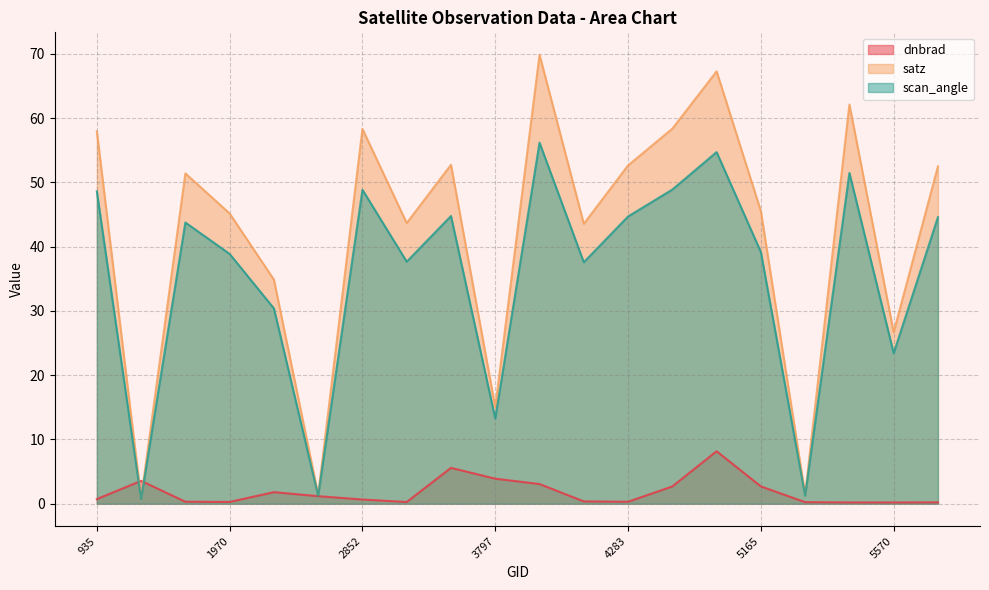

What is the lowest value of the scan_angle series?

0.7